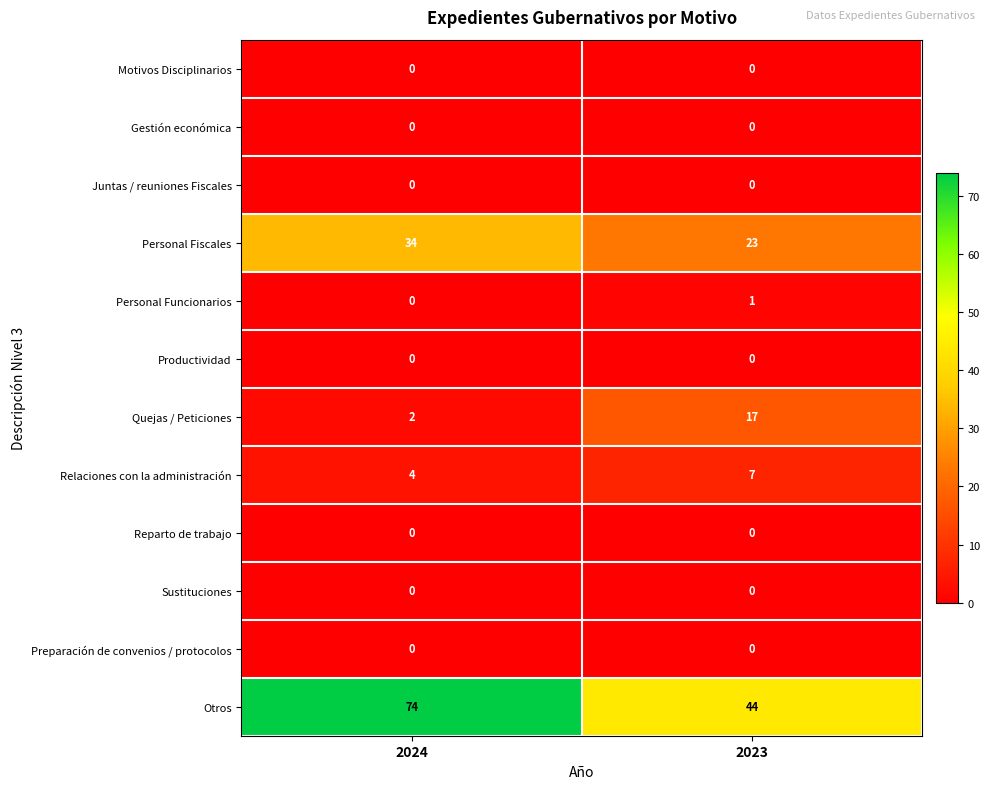

Count the number of categories in the chart.

2